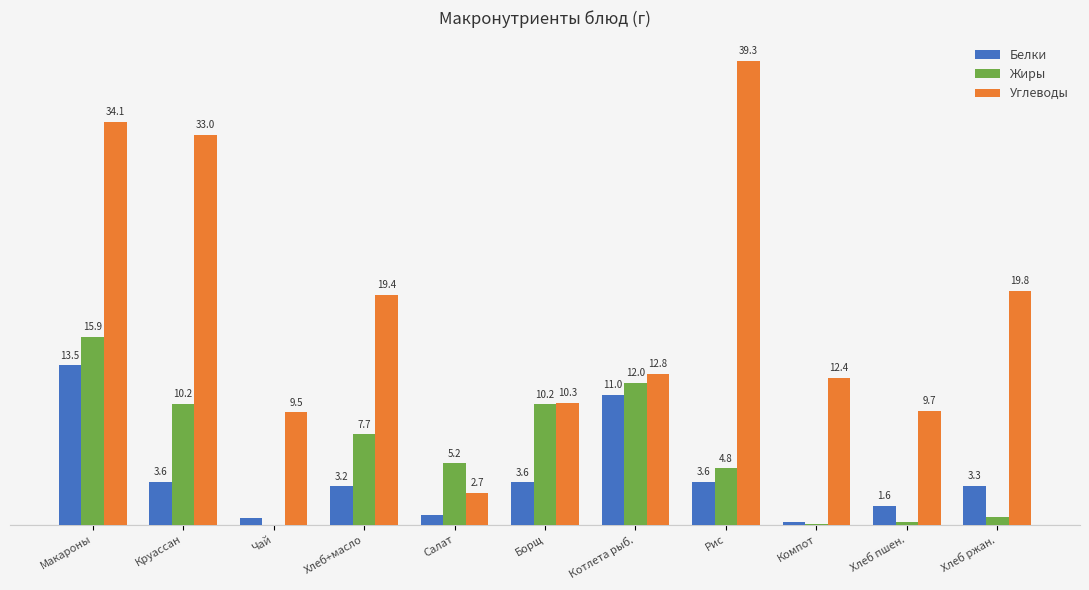

Is the value of Углеводы at Компот greater than the value of Белки at Котлета рыб.?

Yes